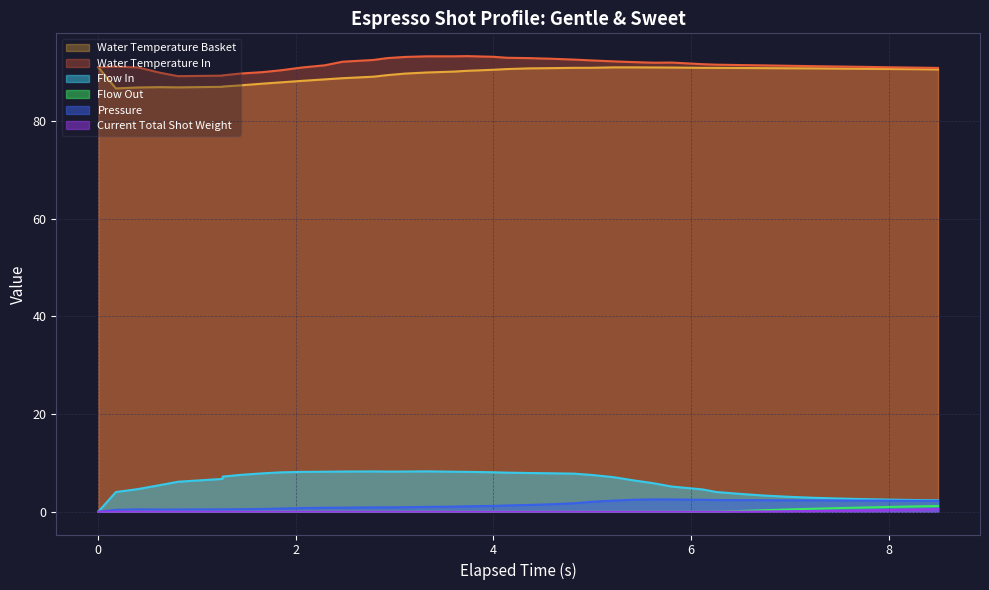

Which series has the largest range (max minus min)?

Flow In